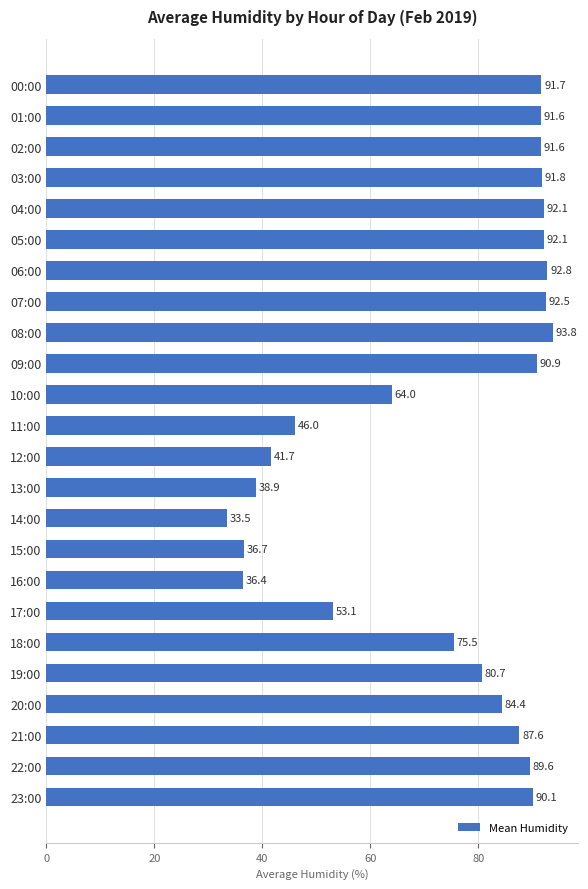

Which has a higher value, 02:00 or 14:00?

02:00